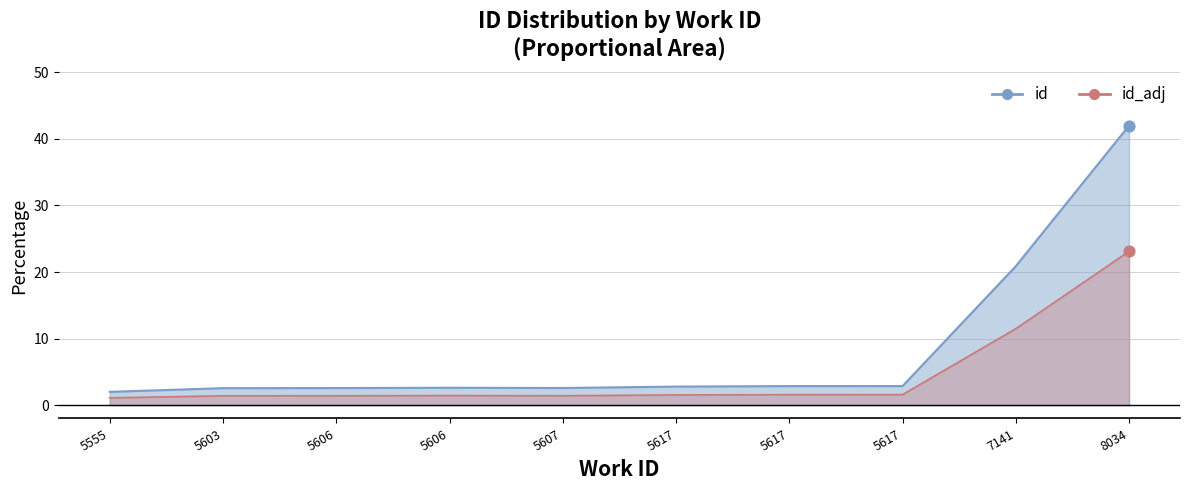

Is the value of id_line at 5607 greater than the value of id_adj_line at 5617?

Yes